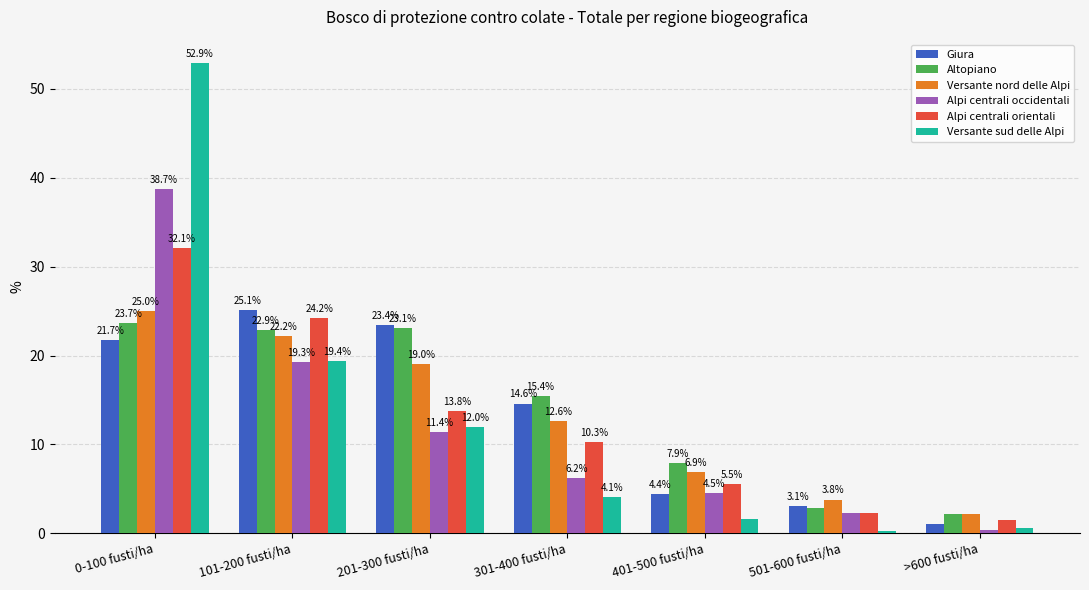

Is it true that Giura equals 21.7 at 0-100 fusti/ha?

True